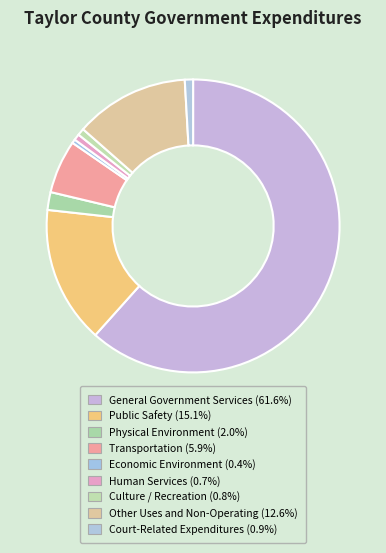

The Human Services slice represents 1% of the pie. True or false?

True